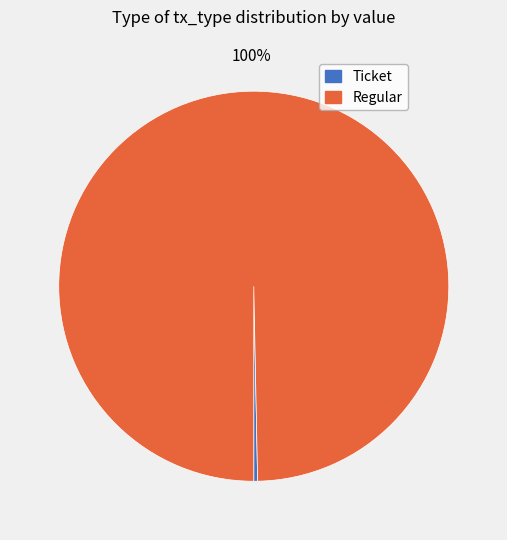

What is the largest slice in the pie chart?

Regular